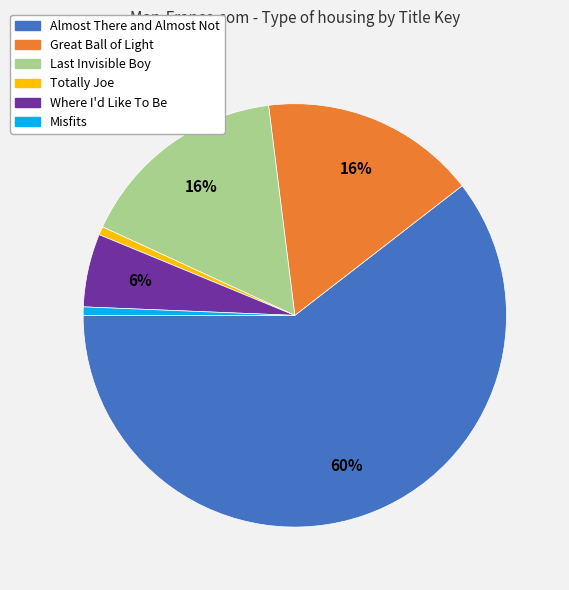

How many segments does this pie chart have?

6